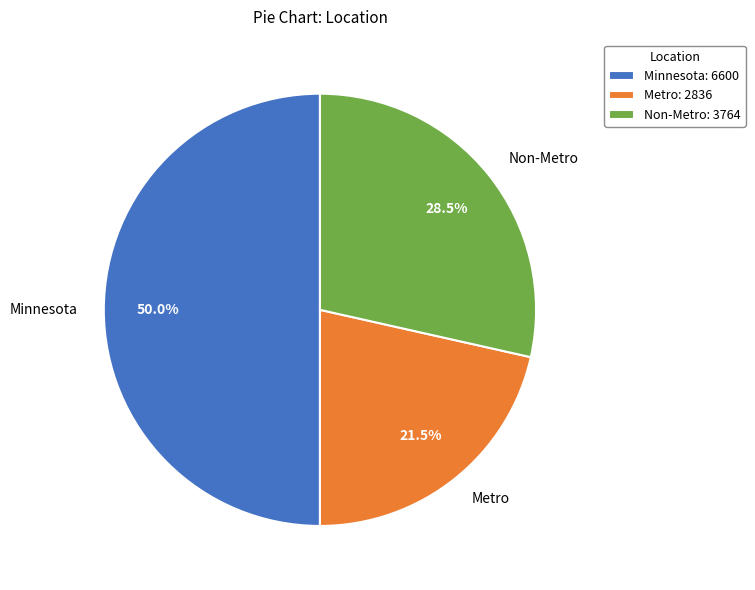

How many slices are in this pie chart?

3